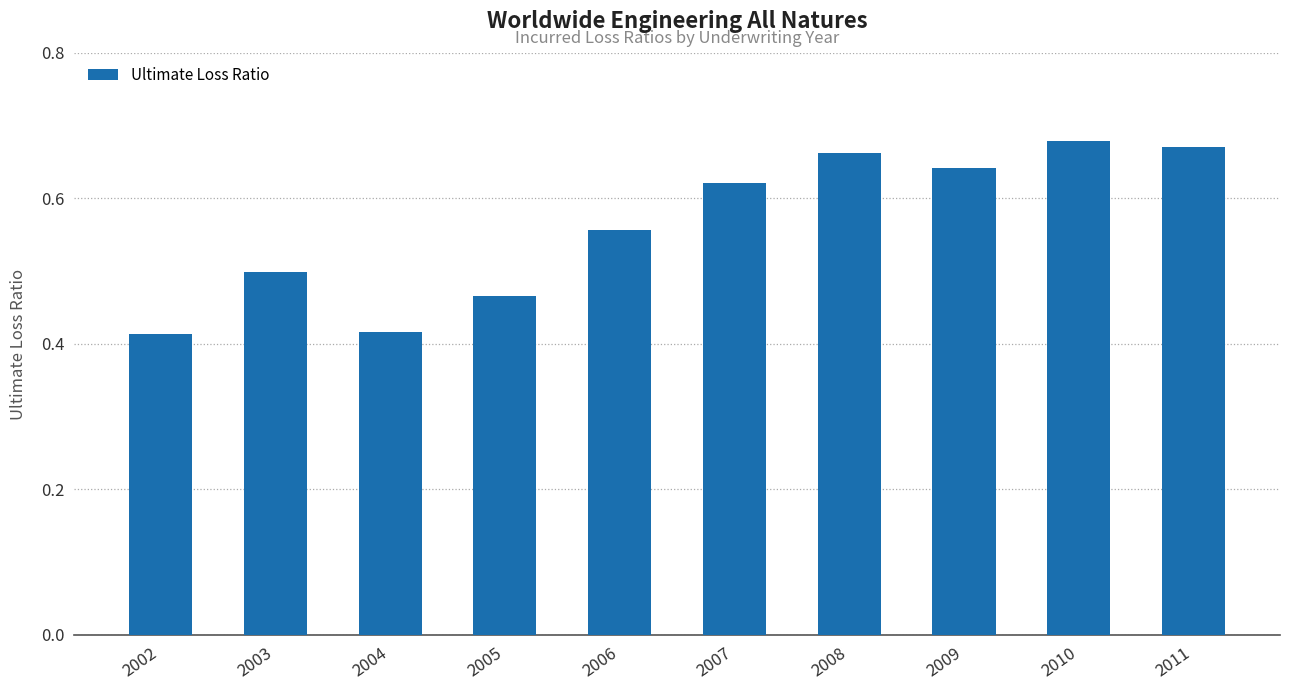

Is it true that the value at 2006 is 0.9?

False